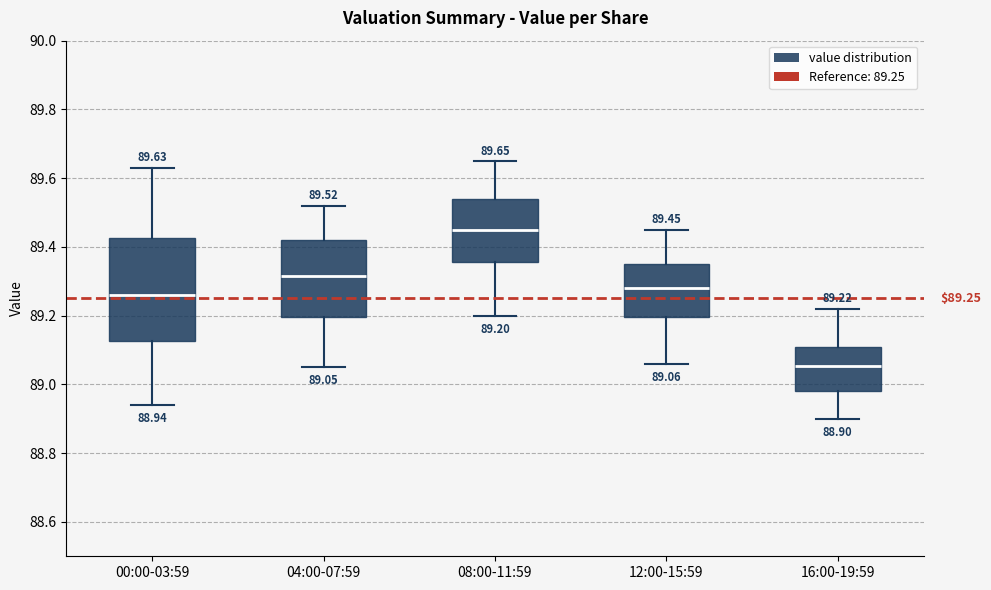

Which box is the tallest, from its lower edge to its upper edge?

00:00-03:59